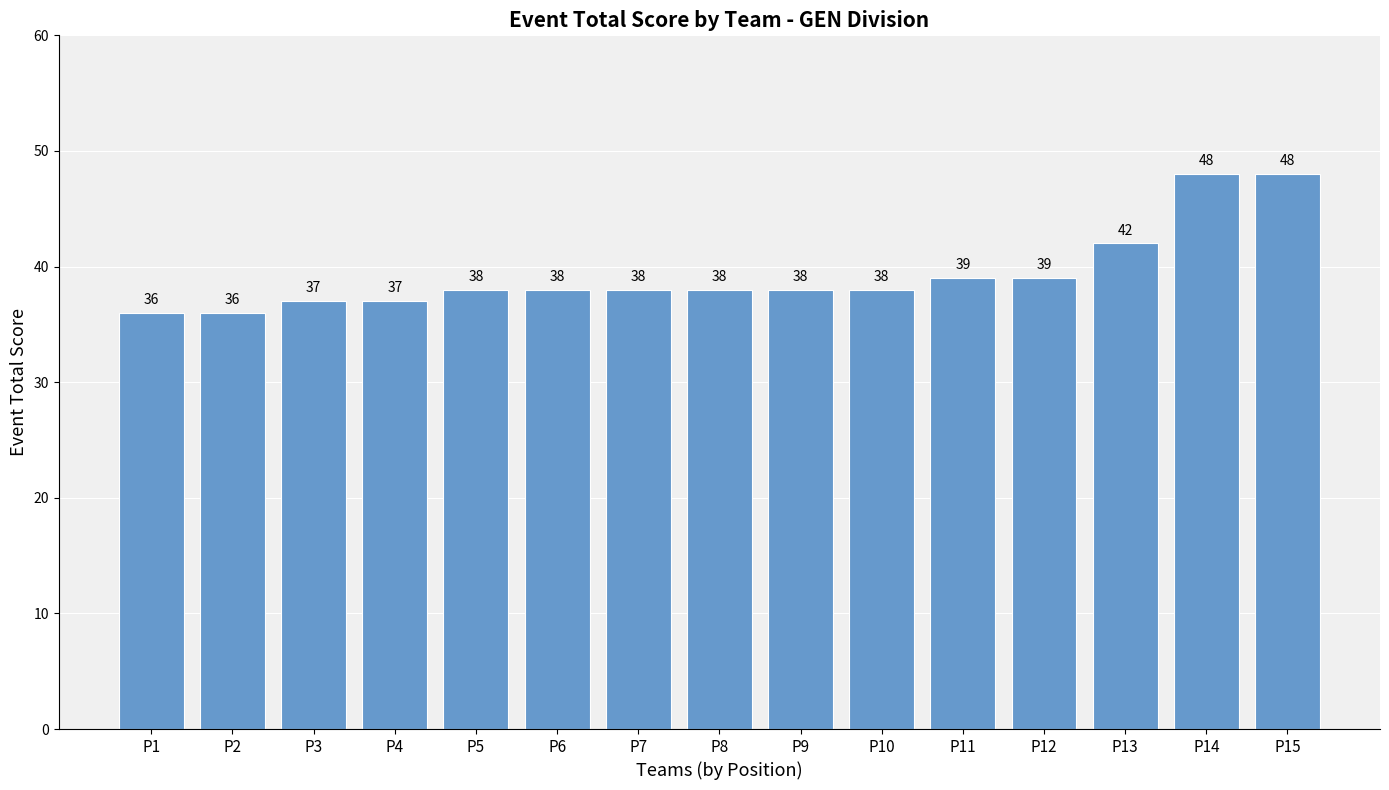

What is the smallest value displayed?

36